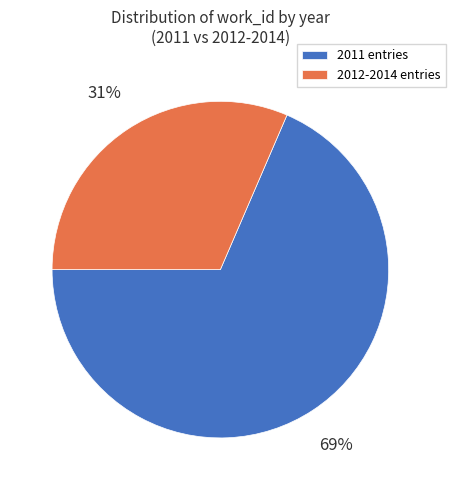

Which category has the smallest portion of the pie?

2012-2014 entries